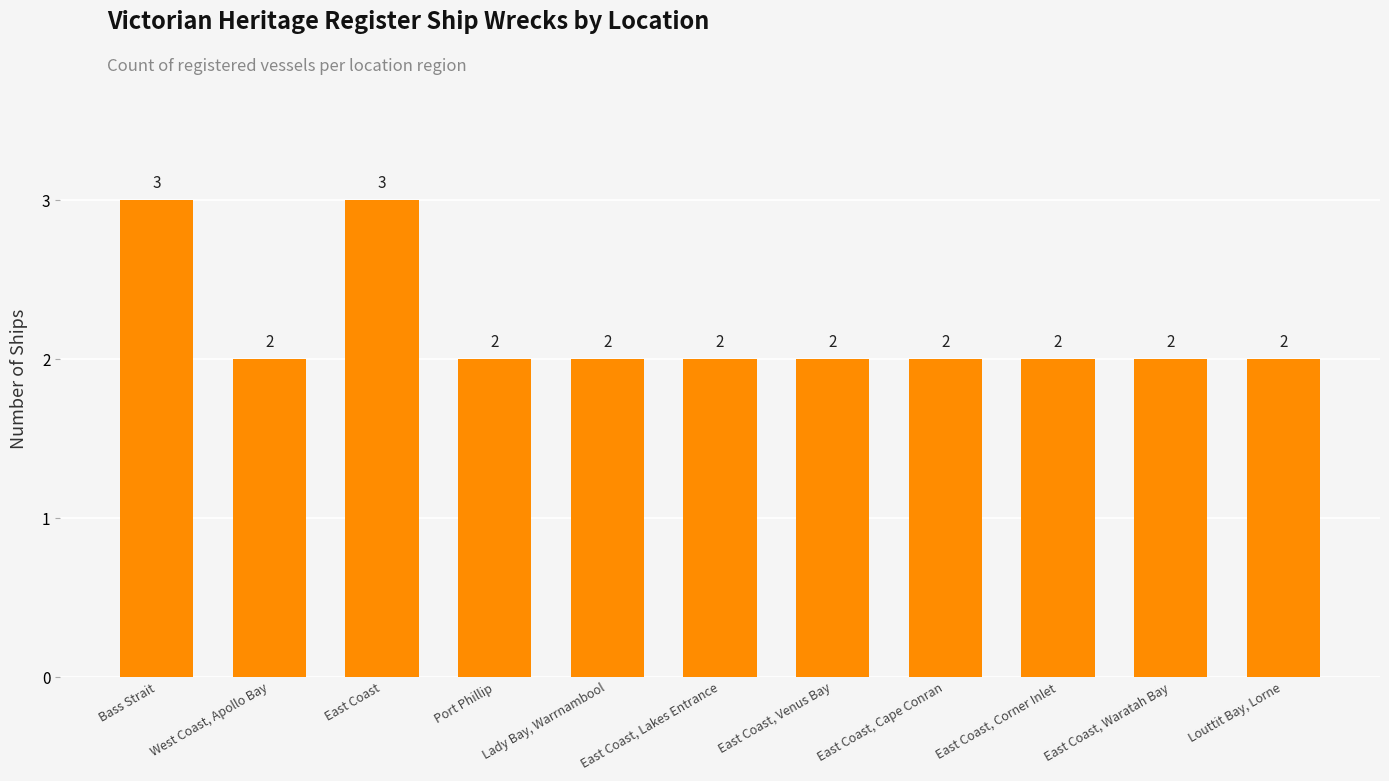

How many series are shown in this chart?

1